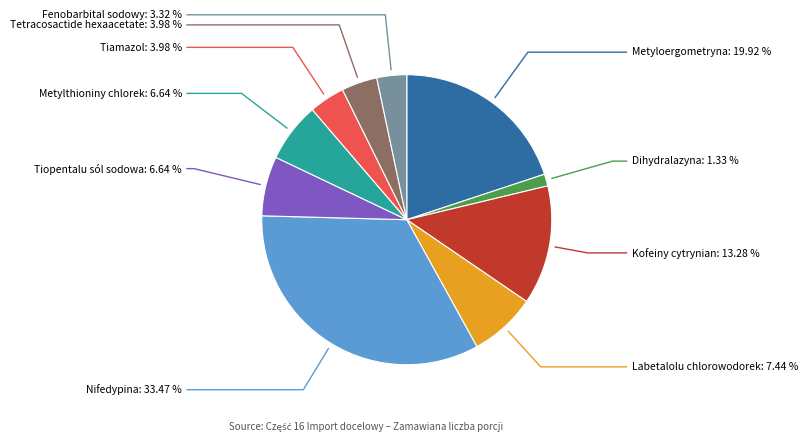

Is there a majority slice in this chart?

No